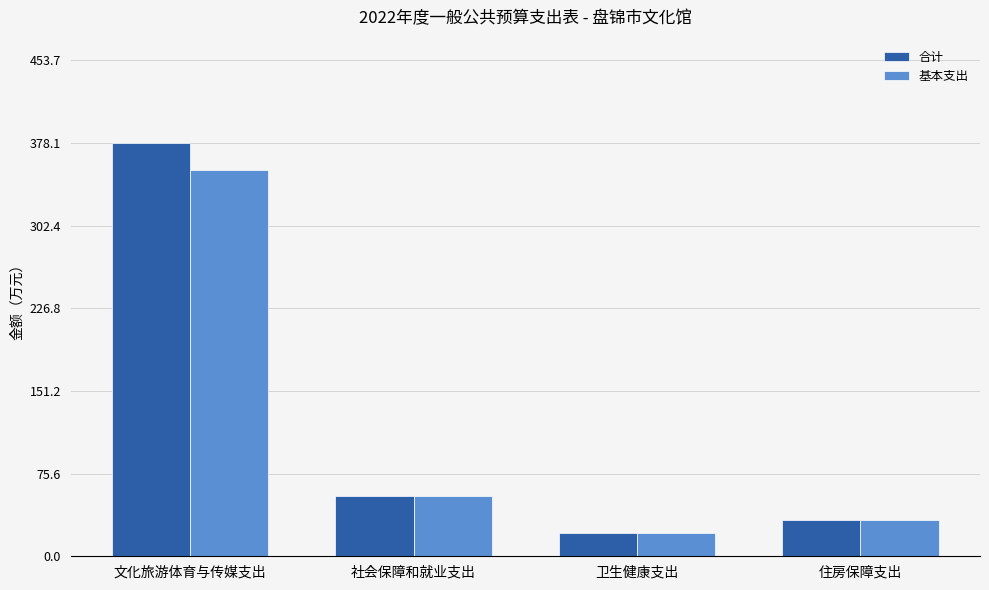

How many distinct data groups are displayed?

2